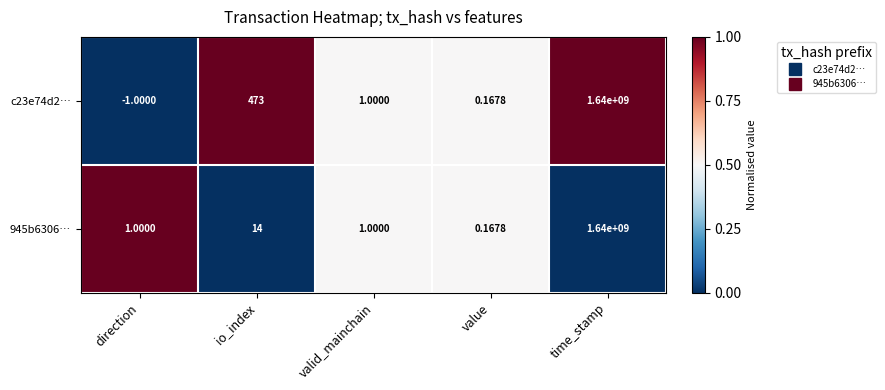

Is the value of 945b6306… at time_stamp greater than the value of c23e74d2… at valid_mainchain?

Yes